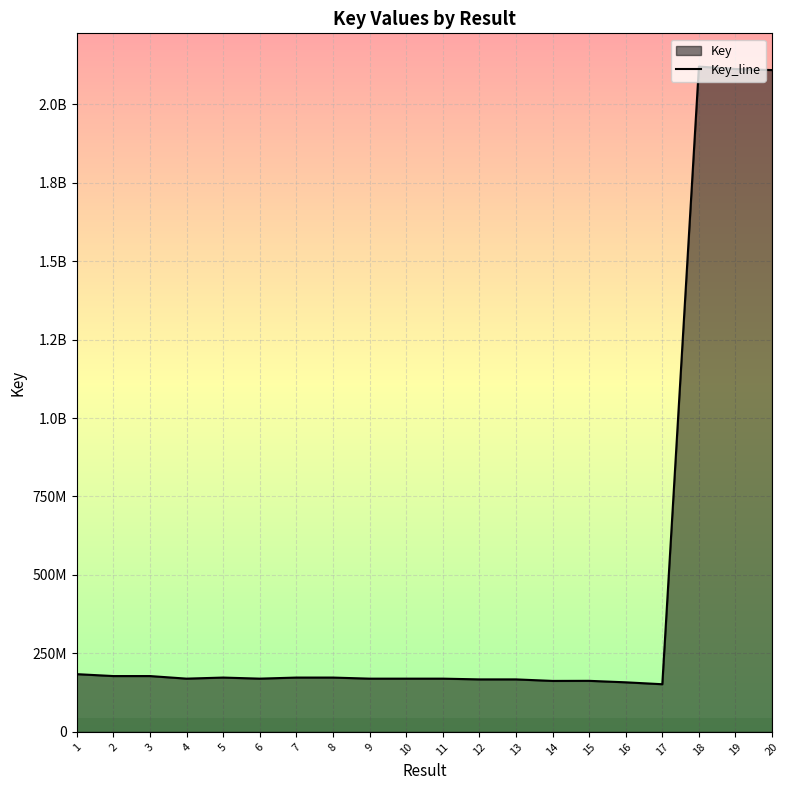

What is the minimum value shown in the chart?

151879552